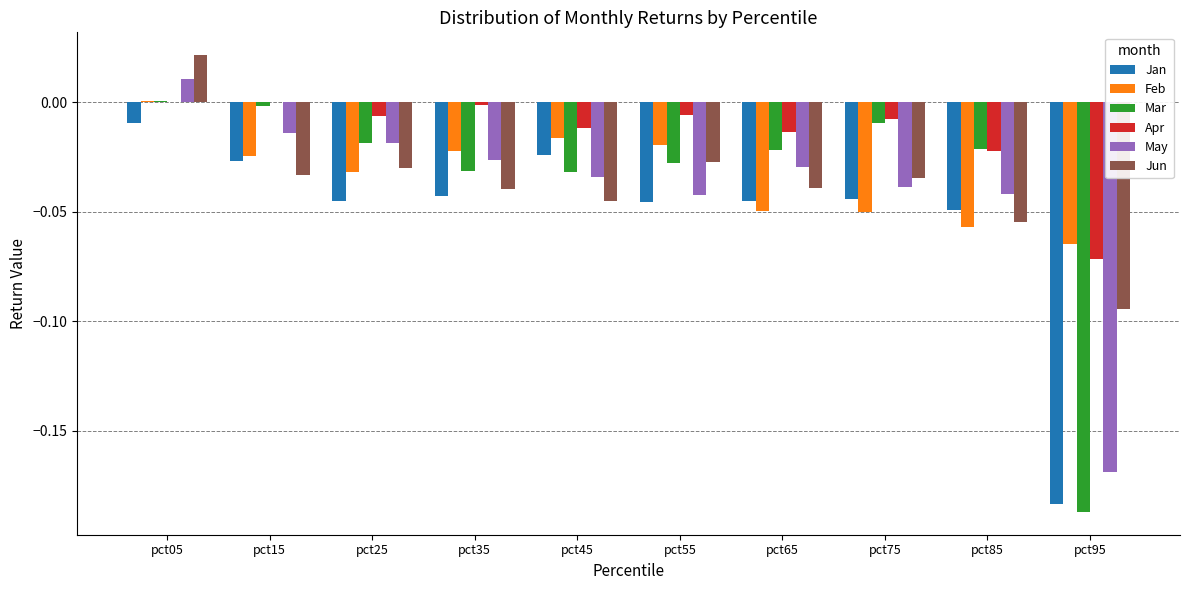

Does the chart contain stacked bars?

No